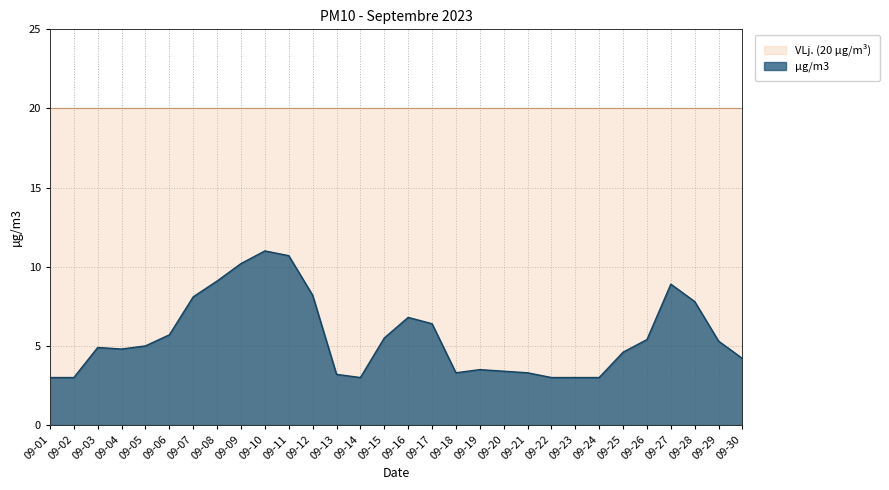

What is the difference between the values at 09-17 and 09-14?

3.4